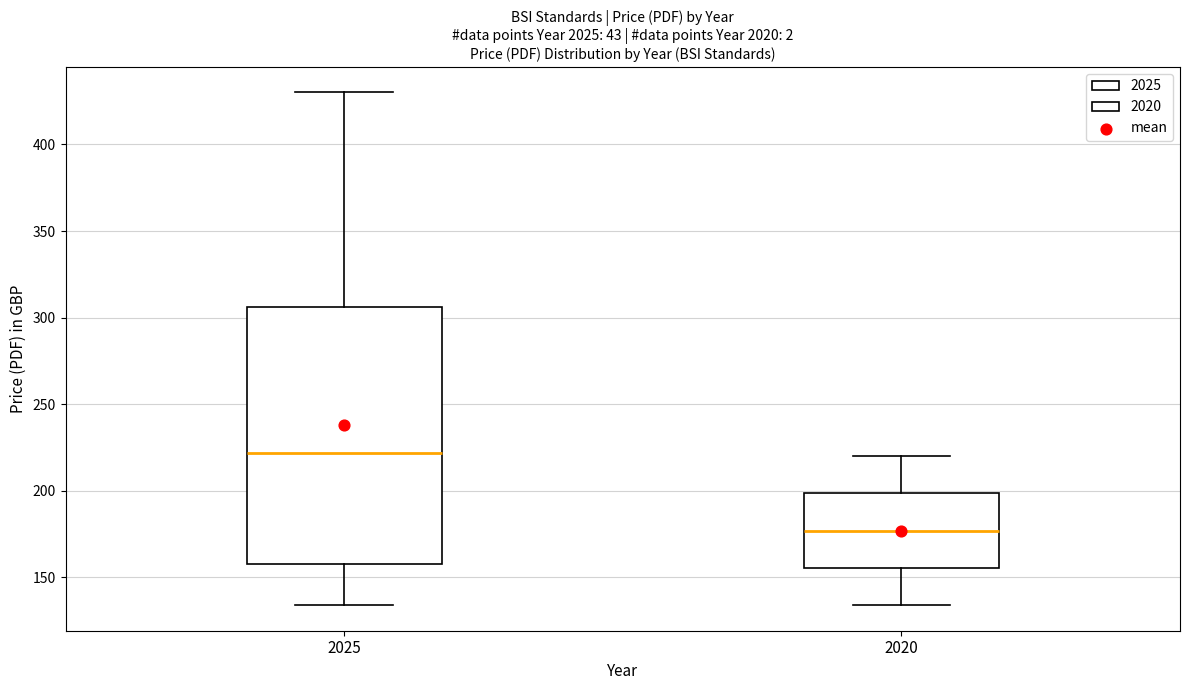

Which box is the tallest, from its lower edge to its upper edge?

2025